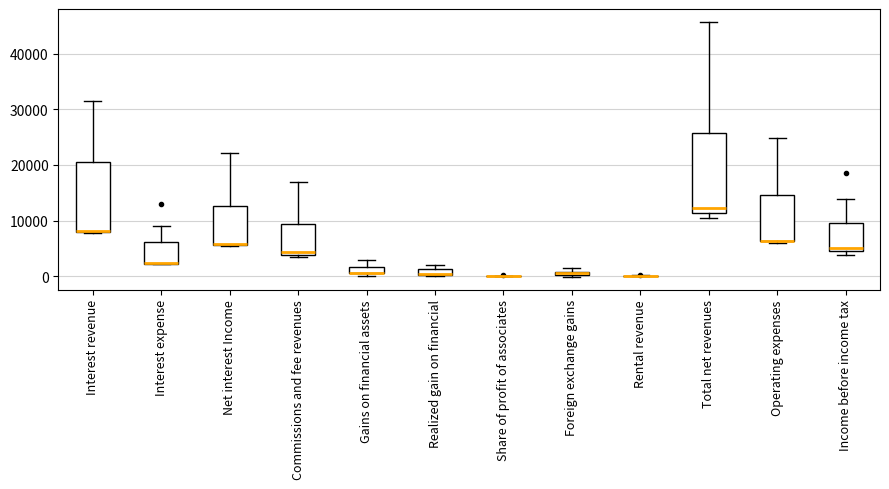

Comparing the boxes themselves (not the whiskers), which one is the tallest?

Total net revenues